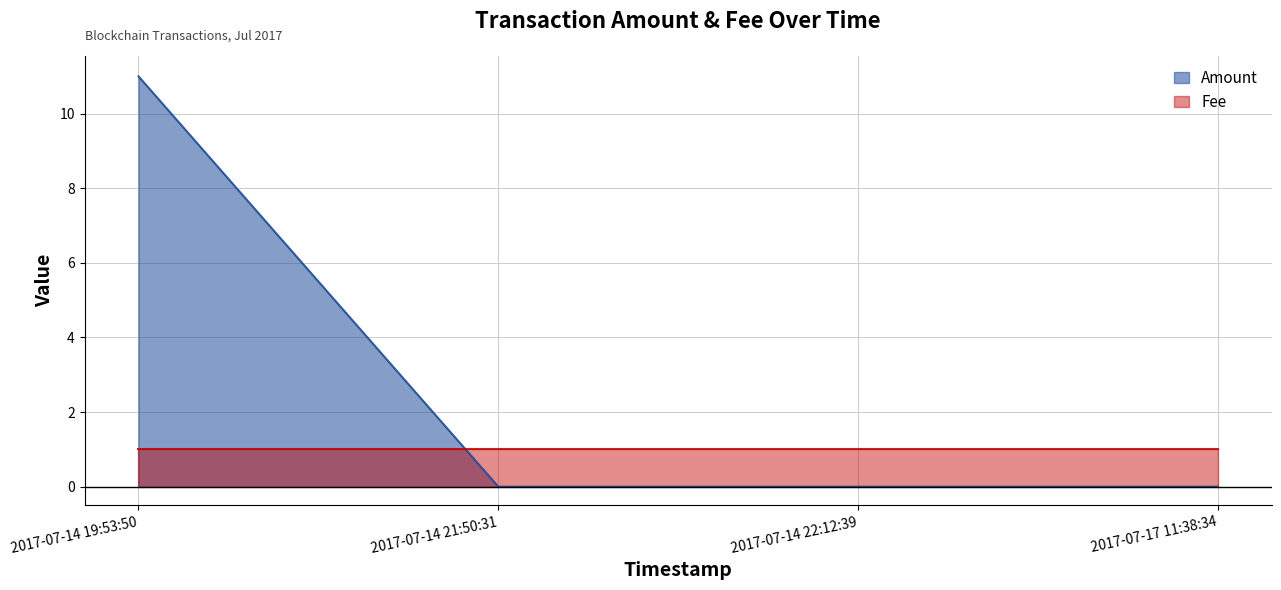

At which label does Fee reach its minimum?

2017-07-17 11:38:34